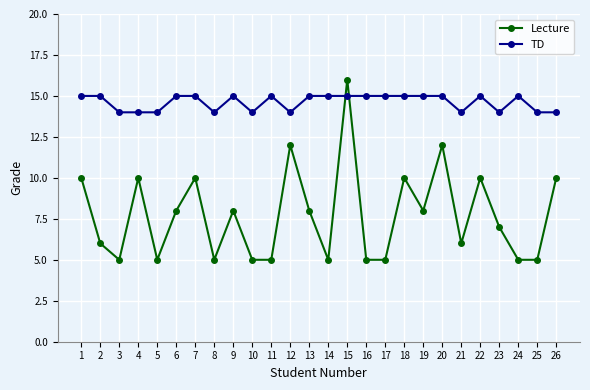

Read the TD value at 8.

14